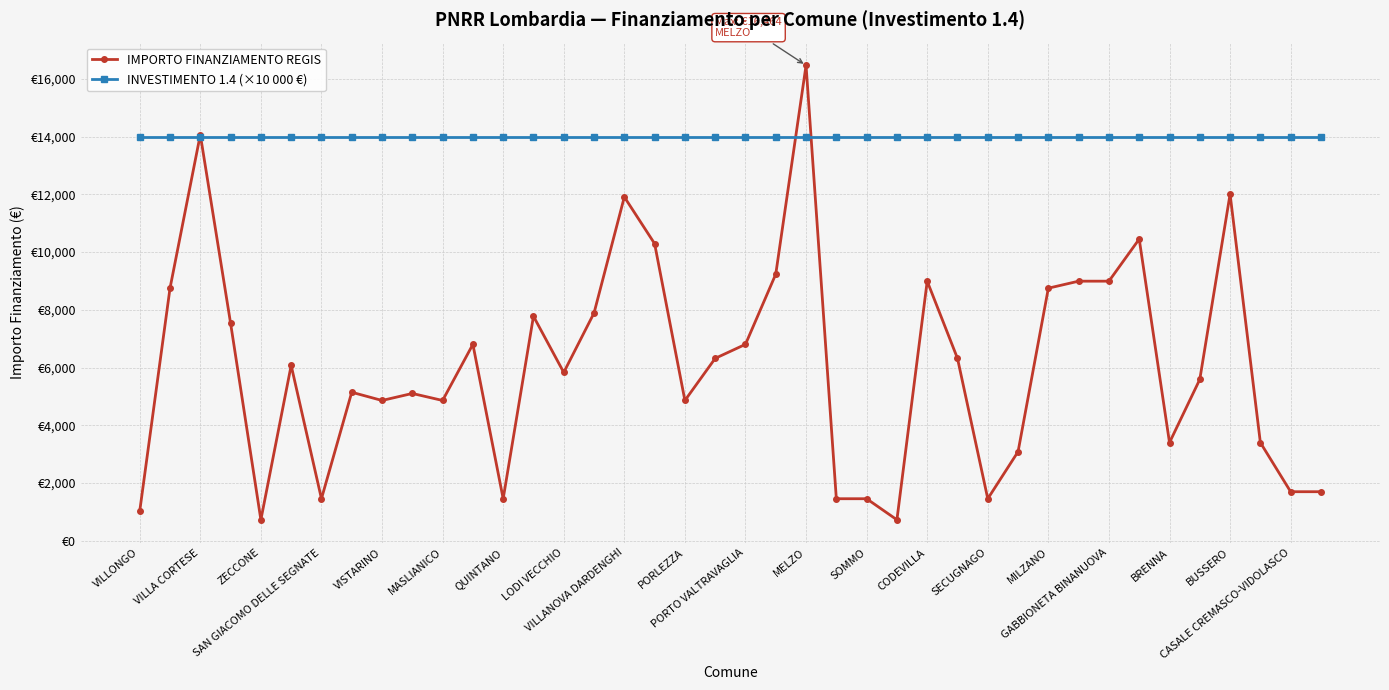

Rank the categories by INVESTIMENTO 1.4 (×10 000 €) value from highest to lowest.

VILLONGO, VILLA CORTESE, ZECCONE, SAN GIACOMO DELLE SEGNATE, VISTARINO, MASLIANICO, QUINTANO, LODI VECCHIO, VILLANOVA DARDENGHI, PORLEZZA, PORTO VALTRAVAGLIA, MELZO, SOMMO, CODEVILLA, SECUGNAGO, MILZANO, GABBIONETA BINANUOVA, BRENNA, BUSSERO, CASALE CREMASCO-VIDOLASCO, 20, 21, 22, 23, 24, 25, 26, 27, 28, 29, 30, 31, 32, 33, 34, 35, 36, 37, 38, 39